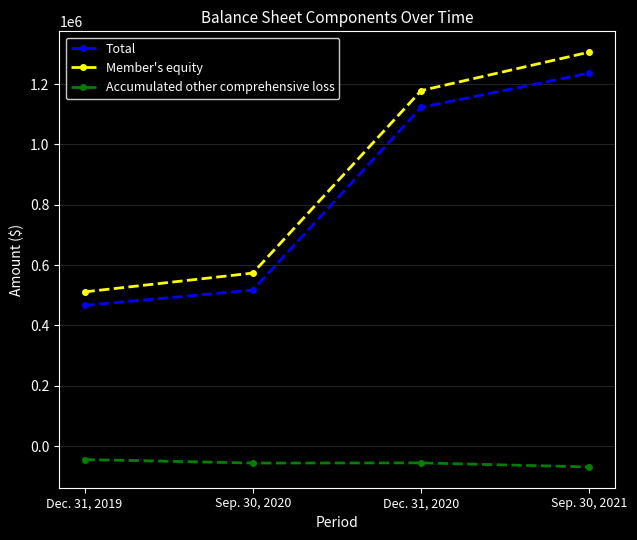

Which series changed the most between Dec. 31, 2019 and Sep. 30, 2021?

Member's equity